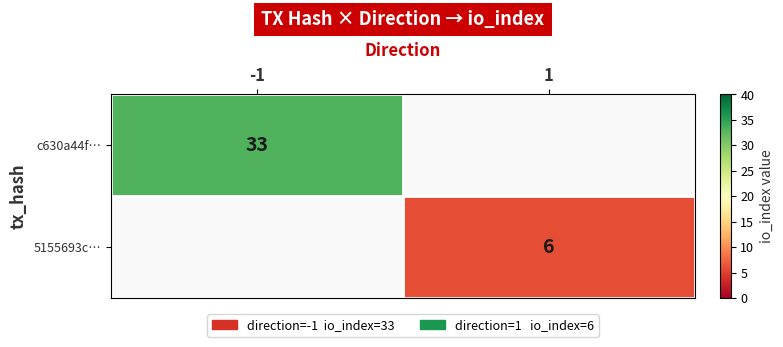

Is the value of 5155693c… at 1 greater than the value of c630a44f… at -1?

No